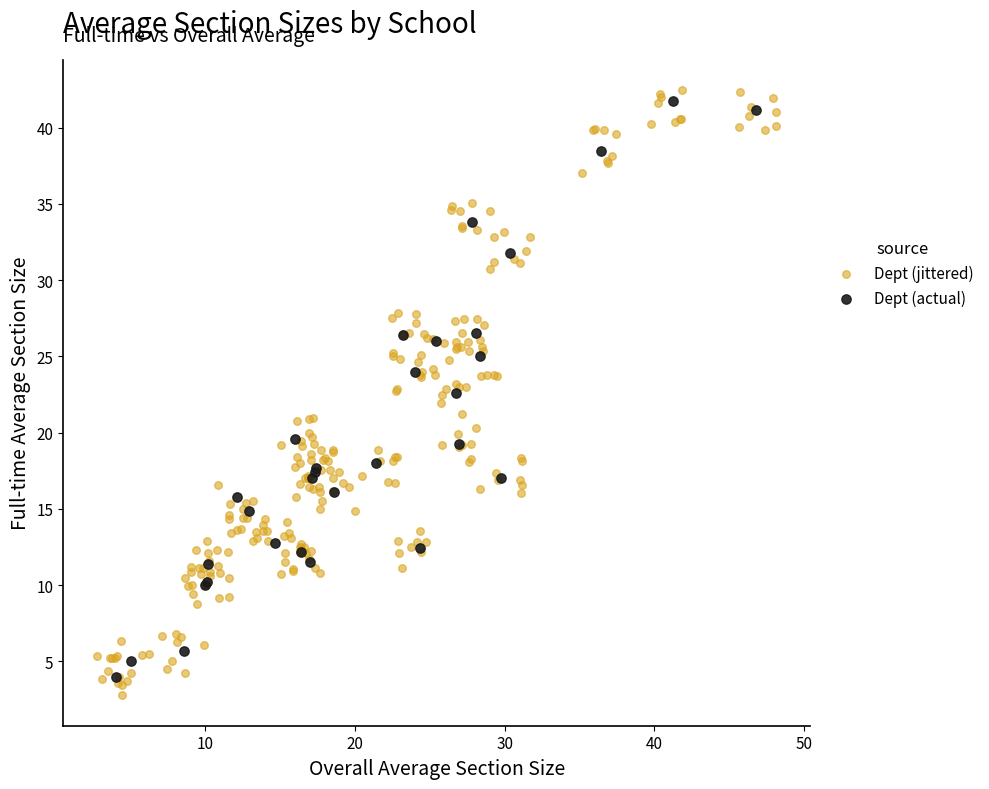

What are all the series names shown in the legend?

Dept (jittered), Dept (actual)